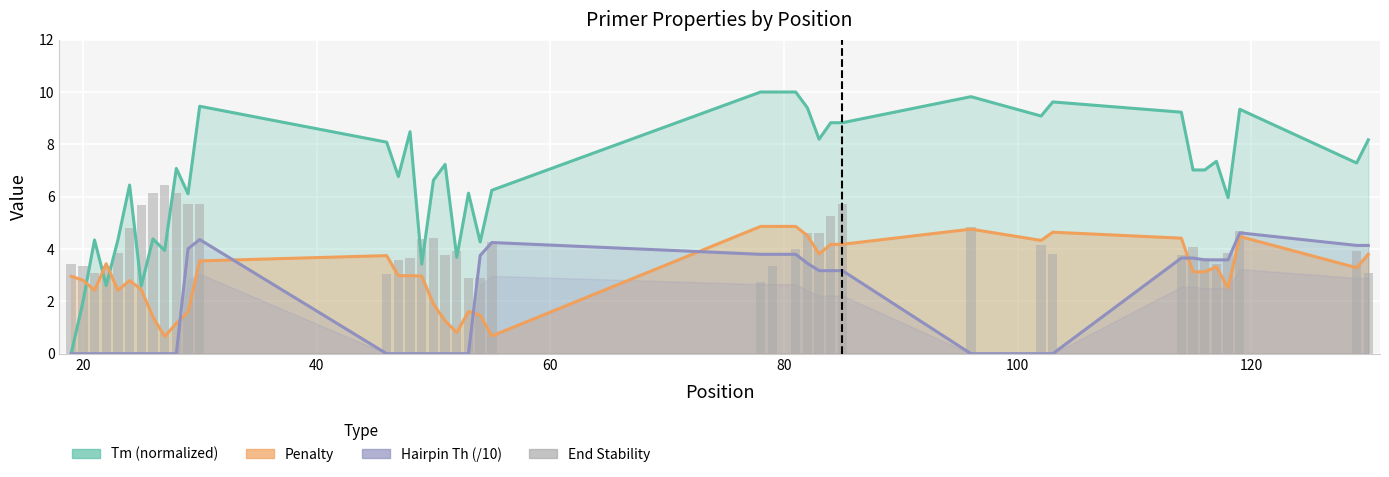

Rank the series by their maximum value, from lowest to highest.

Hairpin Th (/10), Penalty, End Stability, Tm (normalized)